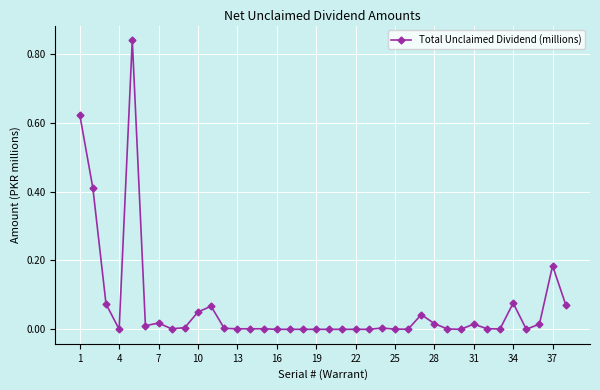

How many categories are shown in the chart?

38